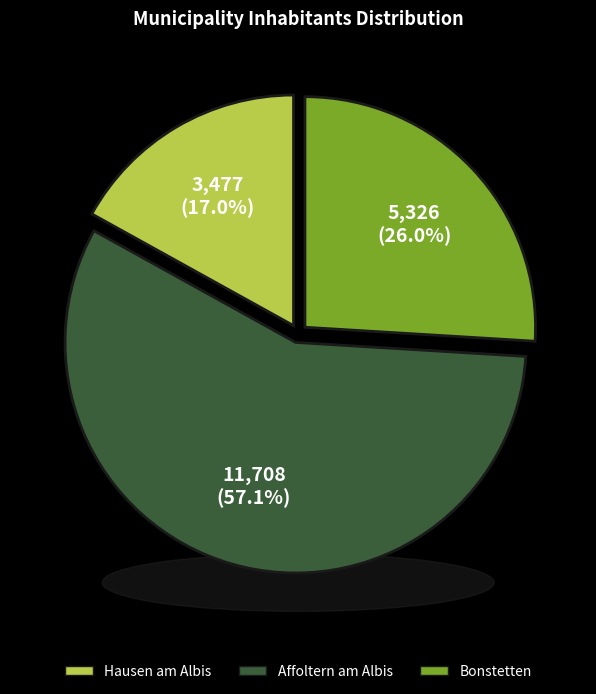

What percentage is NOT represented by Bonstetten?

74.0%